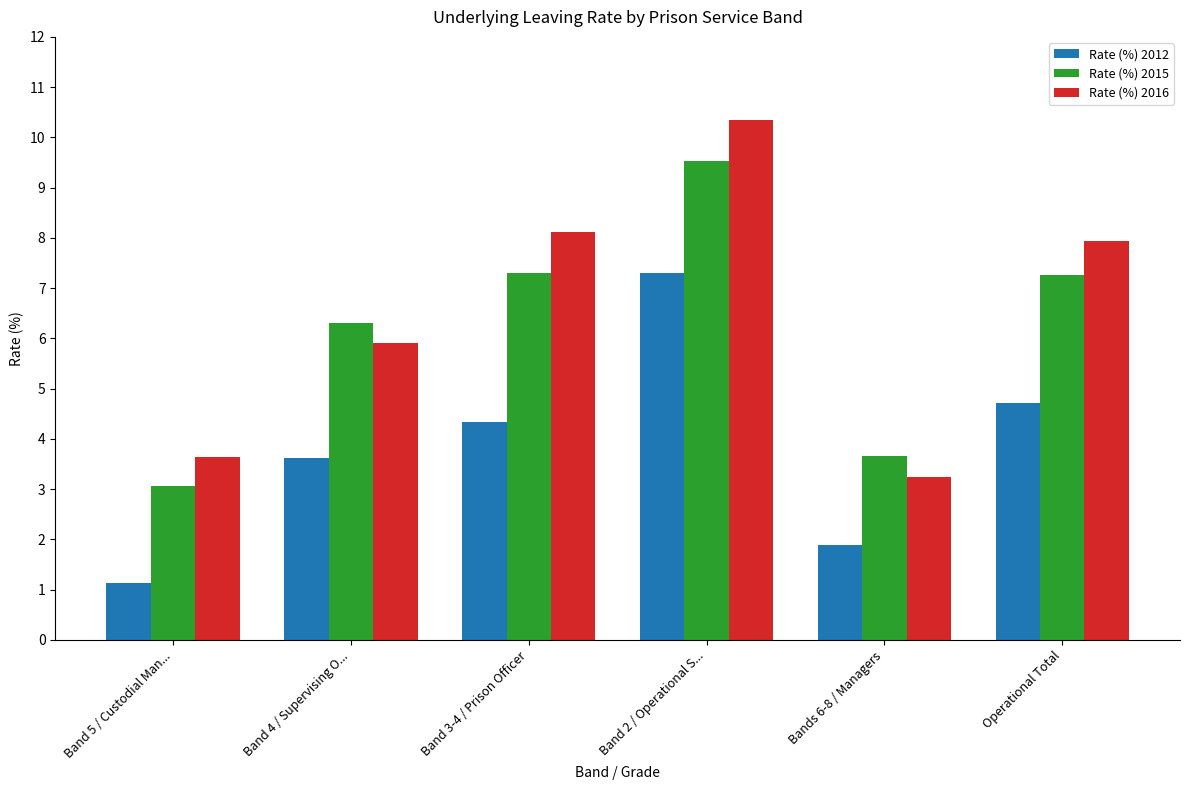

At Band 5 / Custodial Man..., list the series in order from largest to smallest.

Rate (%) 2016, Rate (%) 2015, Rate (%) 2012